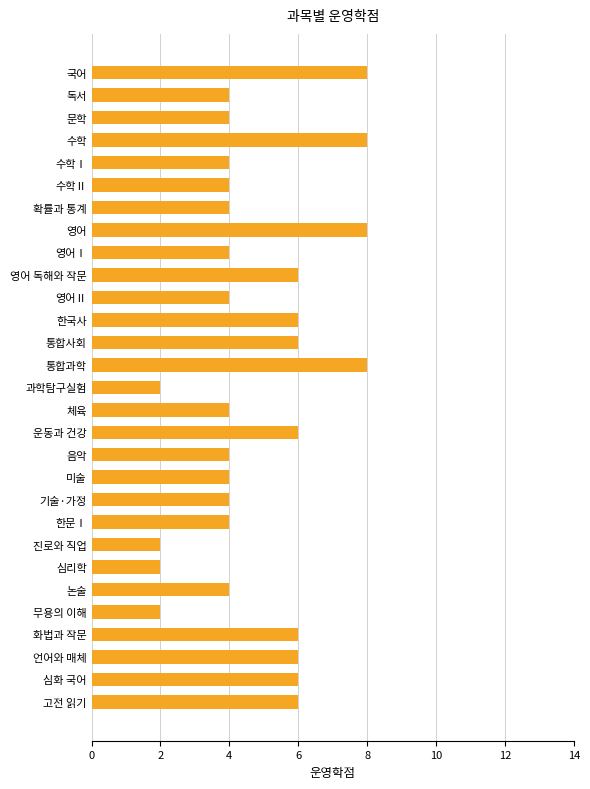

What is the smallest value displayed?

2